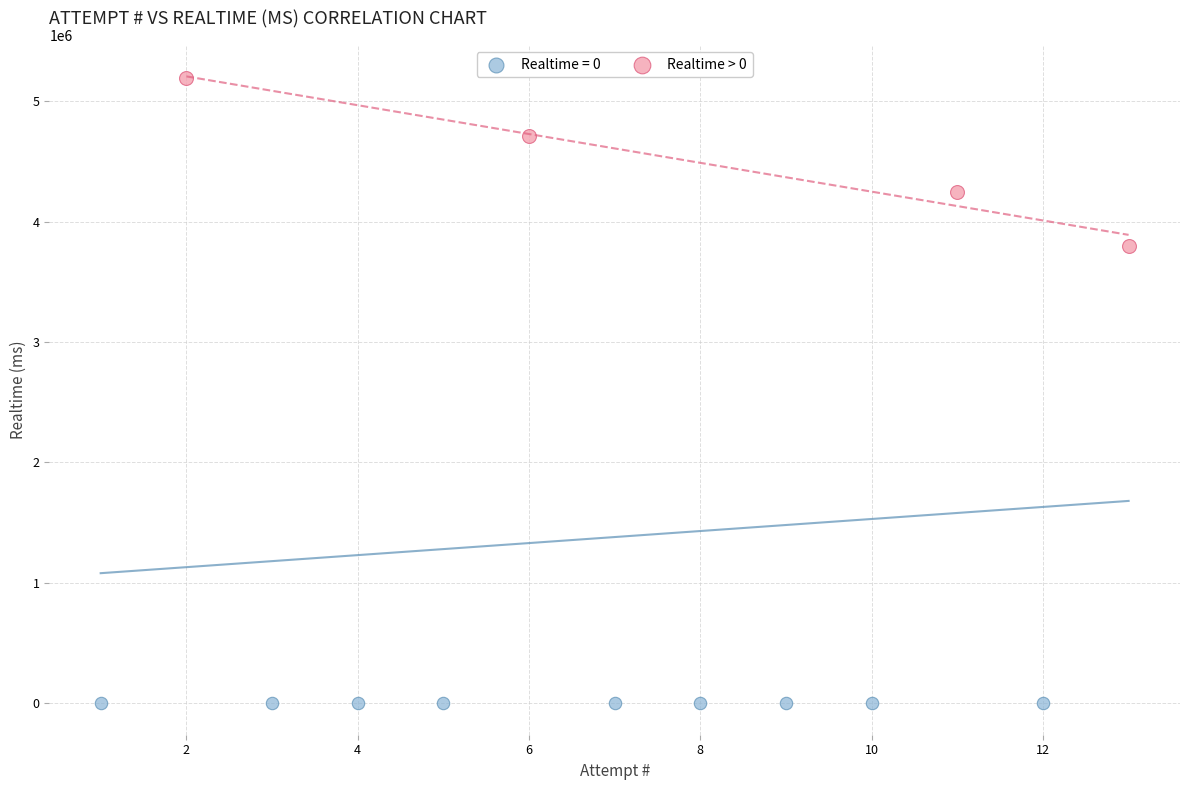

Which series reaches the maximum Y coordinate?

Realtime > 0